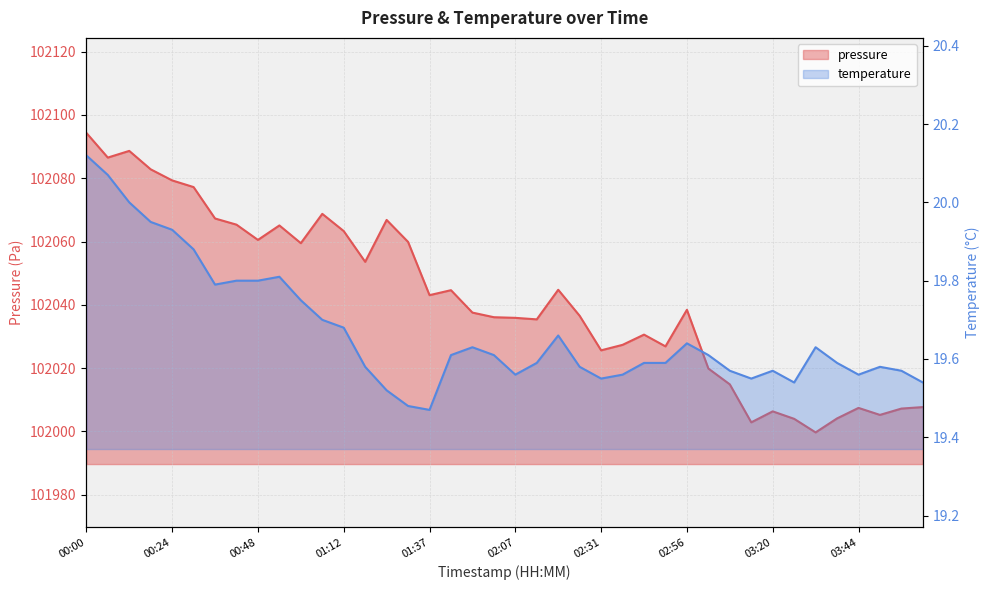

Where is the first local maximum for temperature?

00:54